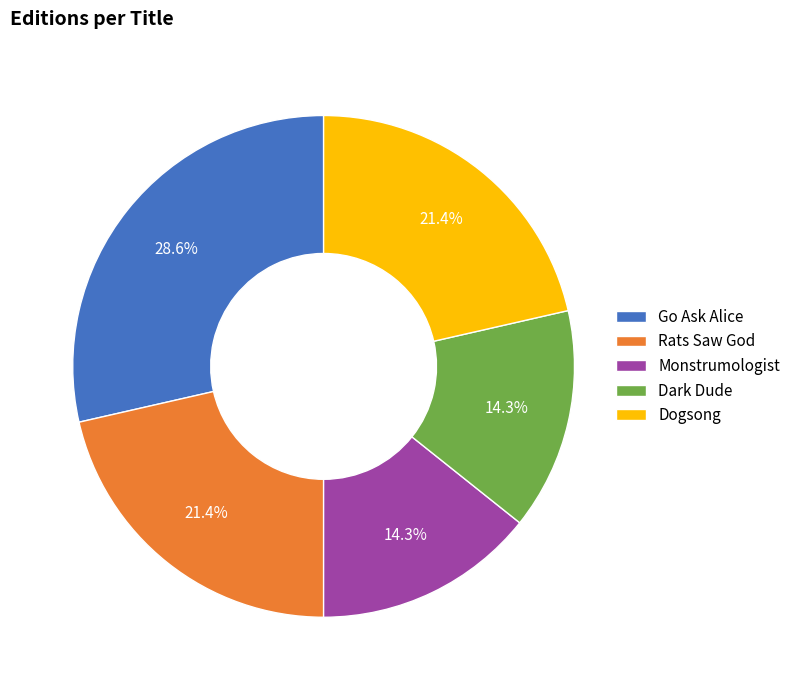

What is the total percentage of Go Ask Alice and Monstrumologist?

42.9%